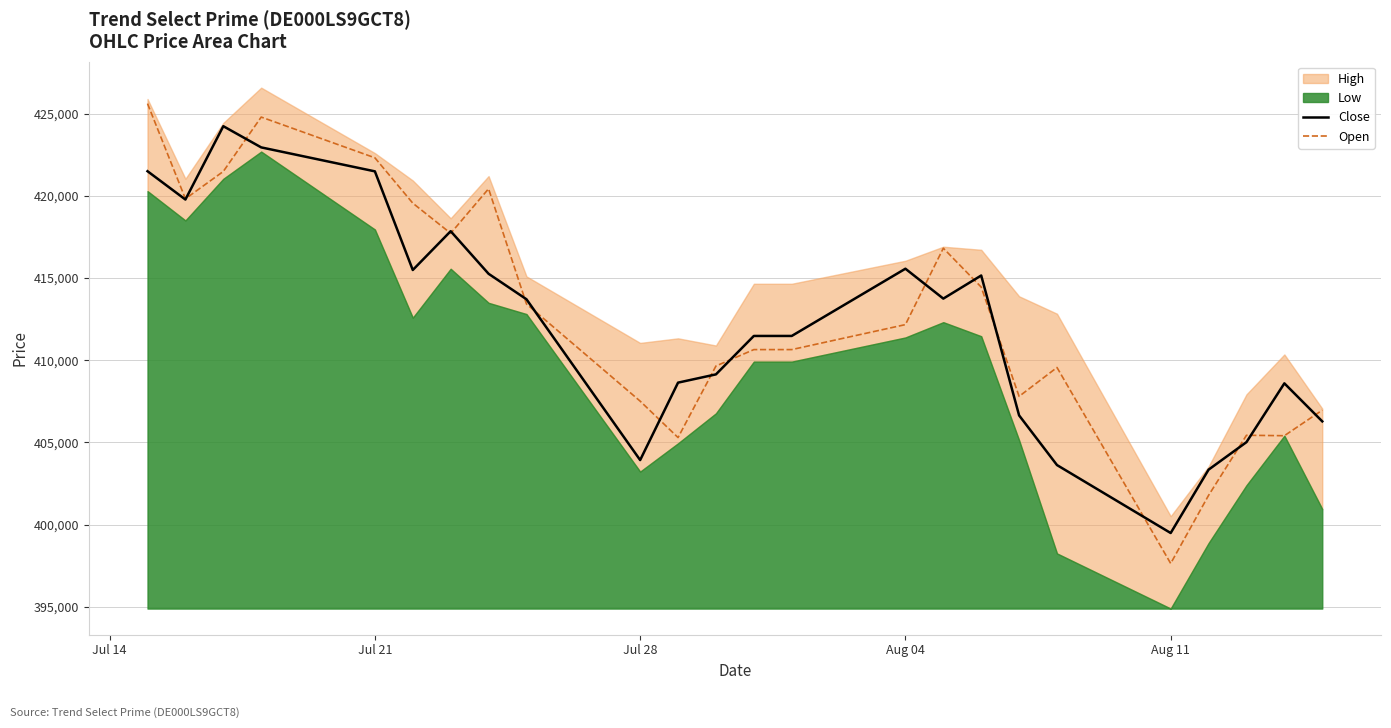

What is the minimum value for Open?

397631